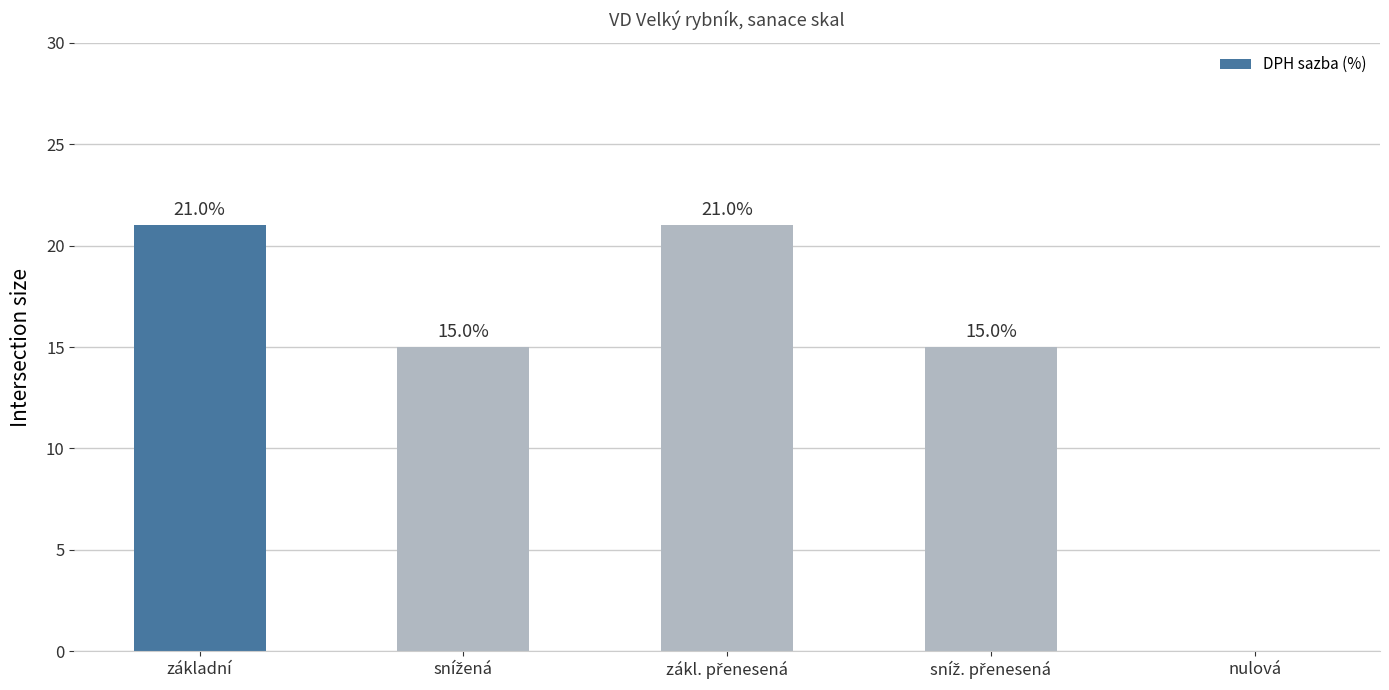

How many distinct data groups are displayed?

1